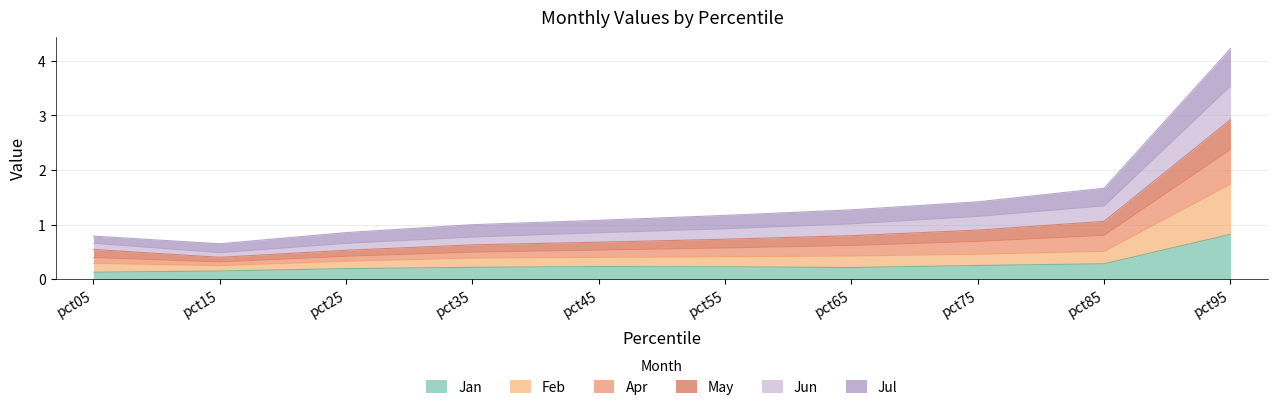

At which label does Jan reach its peak?

pct95